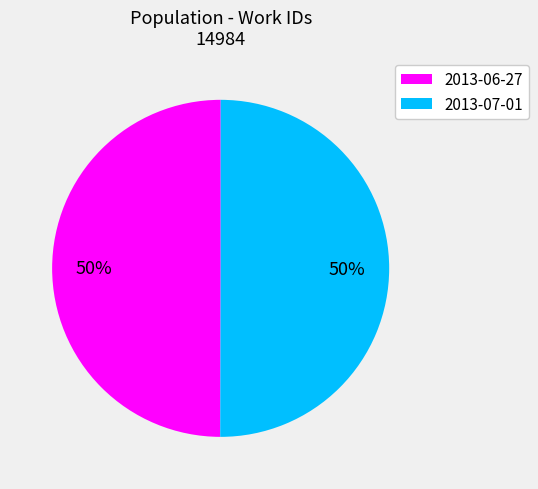

Combined, do 2013-06-27 and 2013-07-01 account for over 50%?

Yes